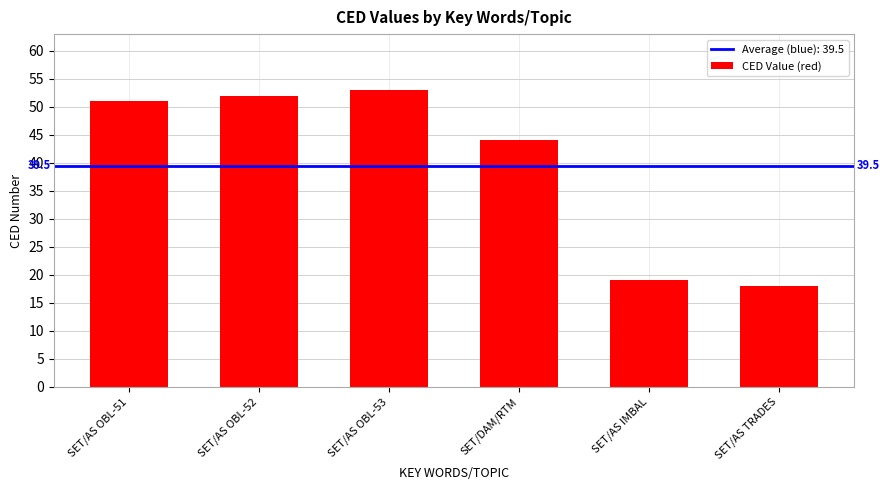

What is the label of the 4th bar from the right?

SET/AS OBL-53